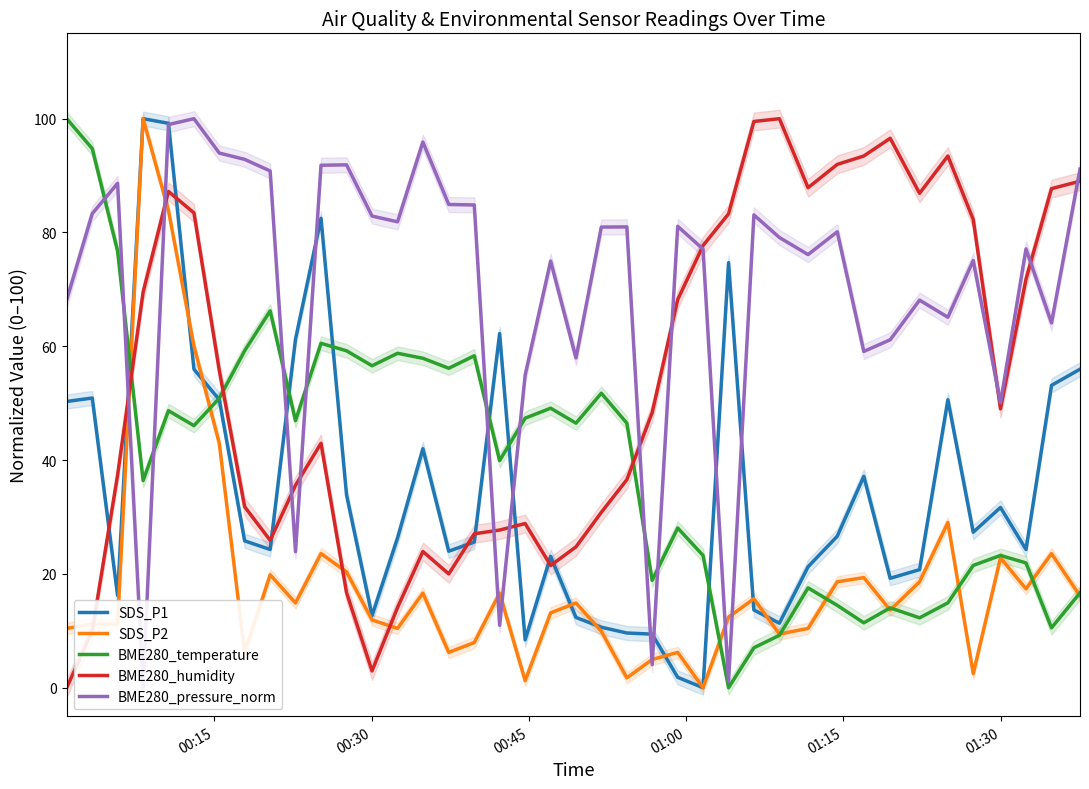

Reading right to left, extract all data points from this chart.

SDS_P1: 56.0	53.1	24.3	31.7	27.3	50.6	20.7	19.2	37.1	26.6	21.3	11.3	13.7	74.7	0.0	1.8	9.4	9.6	10.6	12.3	23.1	8.4	62.2	25.6	24.0	42.0	26.3	12.7	33.9	82.5	61.2	24.3	25.8	50.6	56.0	99.2	100.0	16.2	50.9	50.3
SDS_P2: 16.1	23.6	17.4	22.8	2.5	29.0	18.6	13.6	19.4	18.6	10.4	9.4	15.6	12.4	0.0	6.2	5.0	1.7	9.9	14.9	13.2	1.2	16.6	7.9	6.2	16.6	10.4	11.9	20.3	23.6	14.9	19.9	6.2	42.9	60.0	83.9	100.0	11.2	11.2	10.4
BME280_temperature: 16.7	10.5	21.9	23.2	21.5	14.9	12.3	14.0	11.4	14.5	17.5	9.2	7.0	0.0	23.2	28.1	18.9	46.5	51.8	46.5	49.1	47.4	39.9	58.3	56.1	57.9	58.8	56.6	59.2	60.5	46.9	66.2	59.2	50.9	46.1	48.7	36.4	76.8	94.7	100.0
BME280_humidity: 89.0	87.7	71.8	49.0	82.3	93.4	86.9	96.6	93.4	92.0	87.9	100.0	99.5	83.3	77.7	68.2	48.4	36.6	30.8	24.8	21.5	28.9	27.7	27.0	20.0	23.9	14.1	3.0	16.7	43.0	35.6	25.9	31.8	55.7	83.4	87.2	69.5	37.4	10.0	0.0
BME280_pressure_norm: 91.1	64.1	77.1	50.1	75.1	65.1	68.1	61.1	59.1	80.1	76.1	79.1	83.1	1.1	77.1	81.1	4.1	81.0	80.9	58.0	75.0	54.9	11.0	84.8	84.9	95.9	81.9	82.9	91.9	91.8	23.9	90.8	92.8	94.0	100.0	99.0	0.0	88.6	83.3	68.2